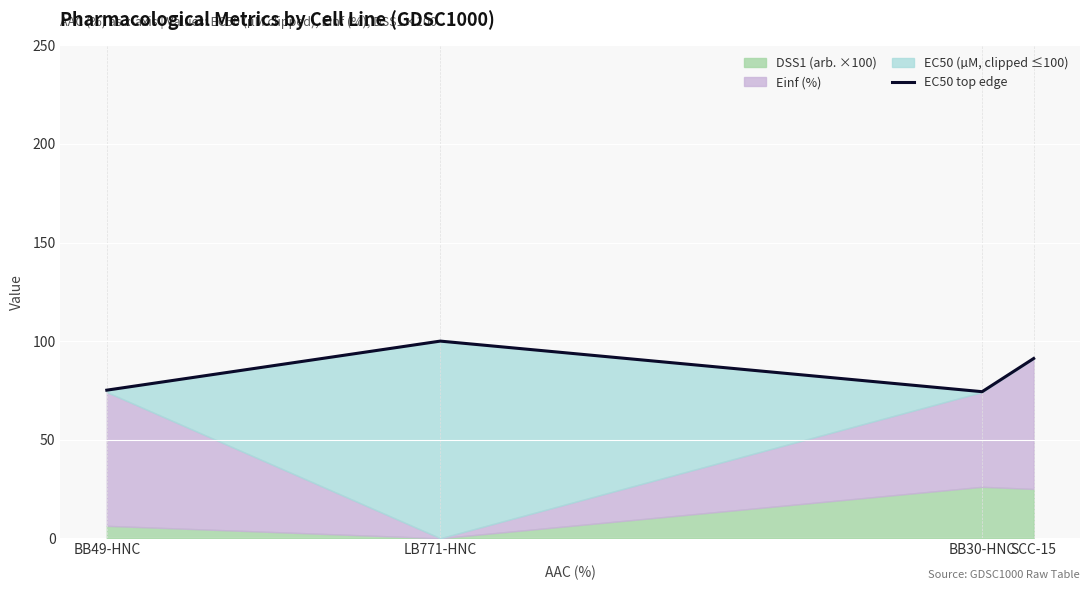

Which label corresponds to the largest value in the chart?

LB771-HNC